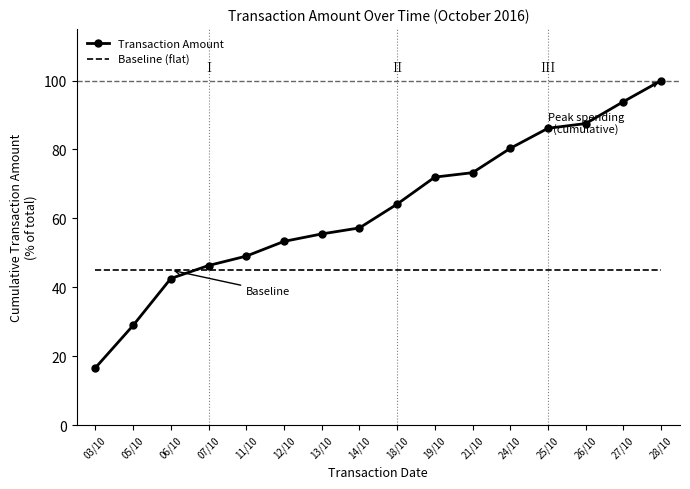

What is the sum of the Baseline (flat) values at 26/10 and 05/10?

90.0